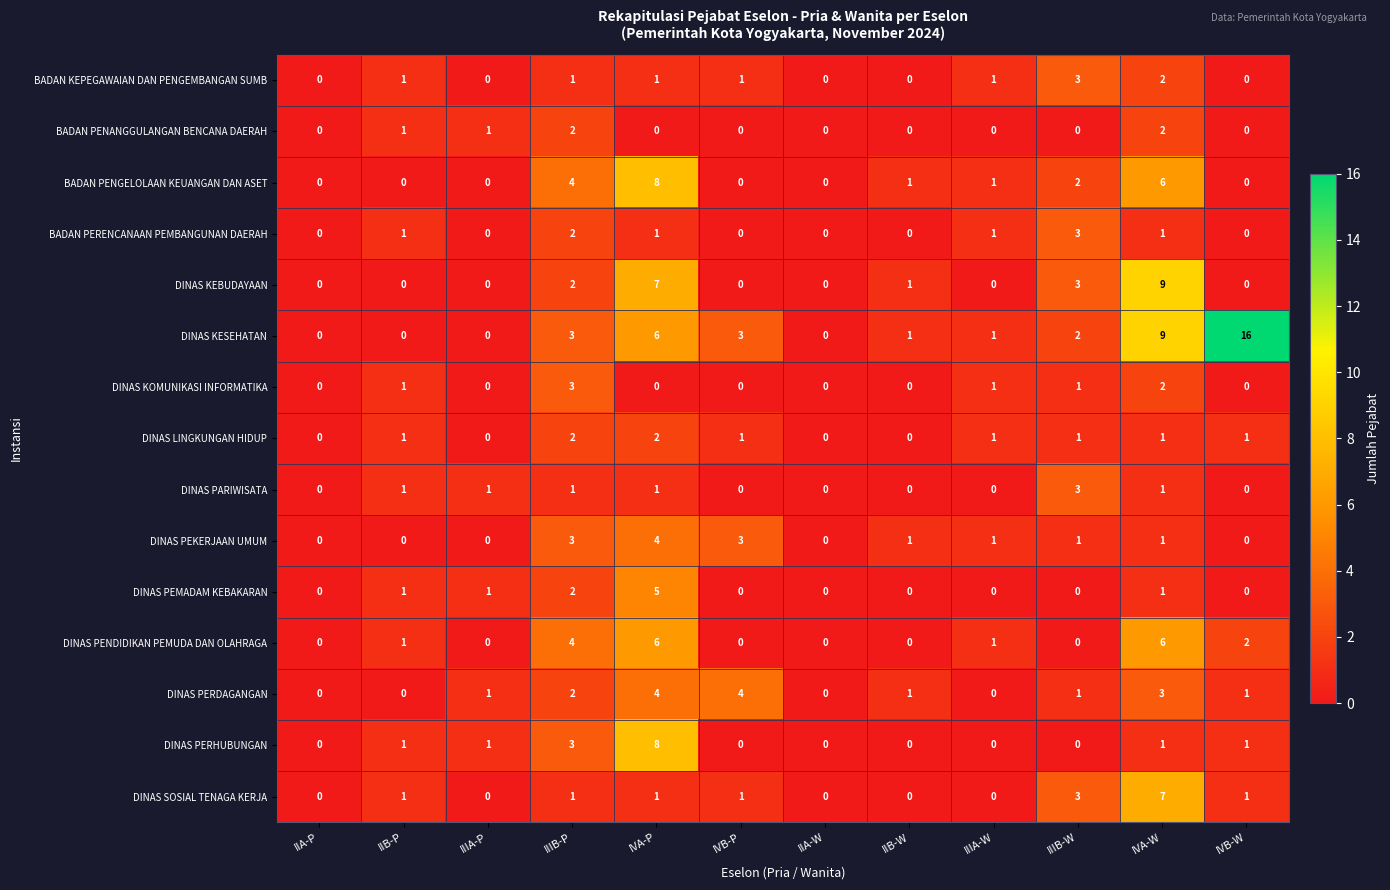

Which series changed the most between IIA-P and IVB-P?

DINAS PERDAGANGAN